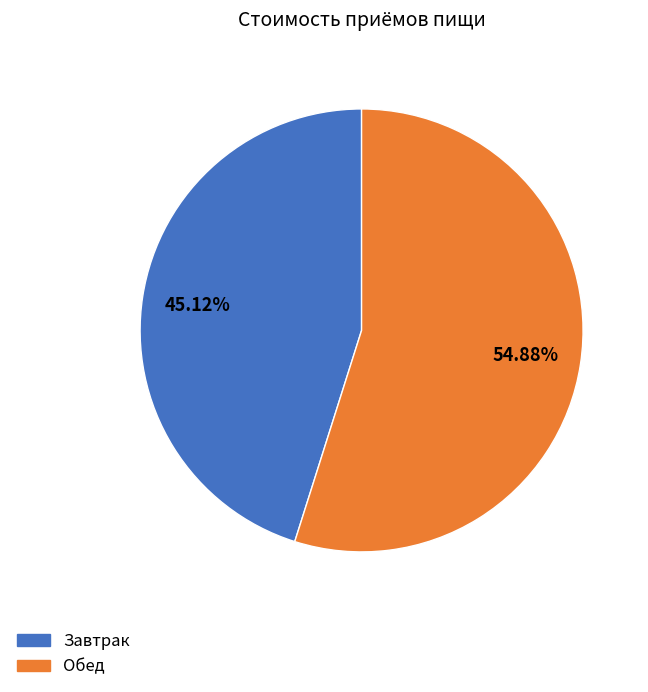

To the nearest percent, what portion does Обед represent?

55%